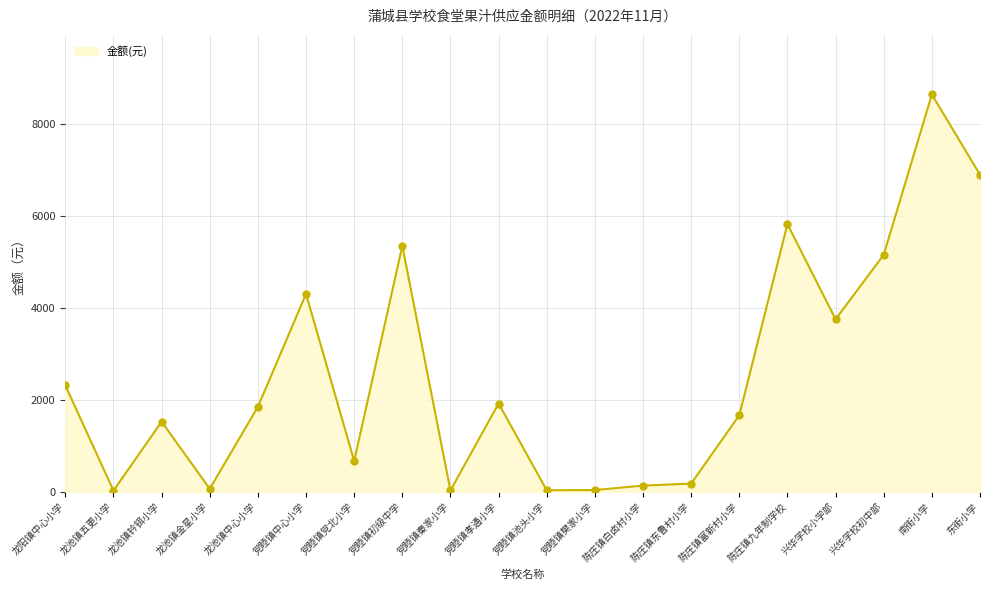

Which has a higher value, 党睦镇中心小学 or 龙池镇金星小学?

党睦镇中心小学